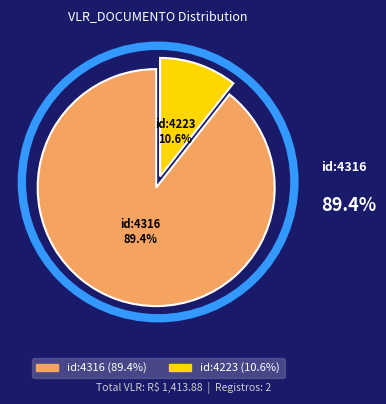

How many slices are in this pie chart?

2